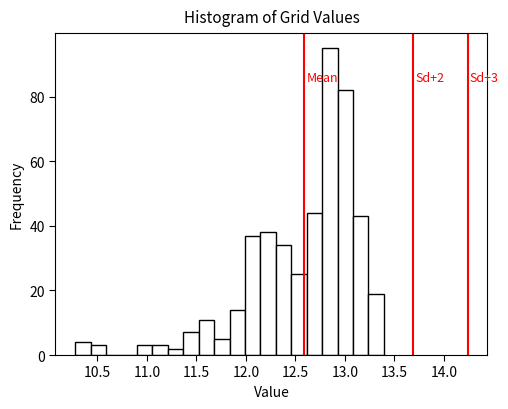

Read against the x-axis, roughly where is the centre of the tallest bar?

12.85